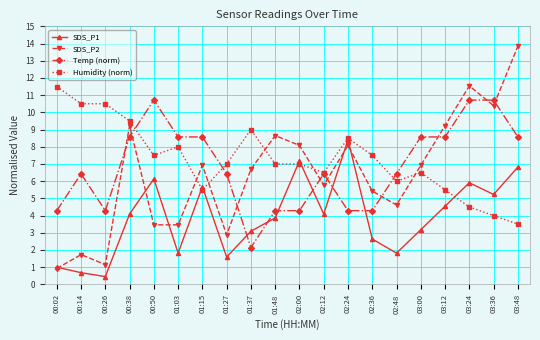

What is the spread (max minus min) of values at 01:15?

3.1